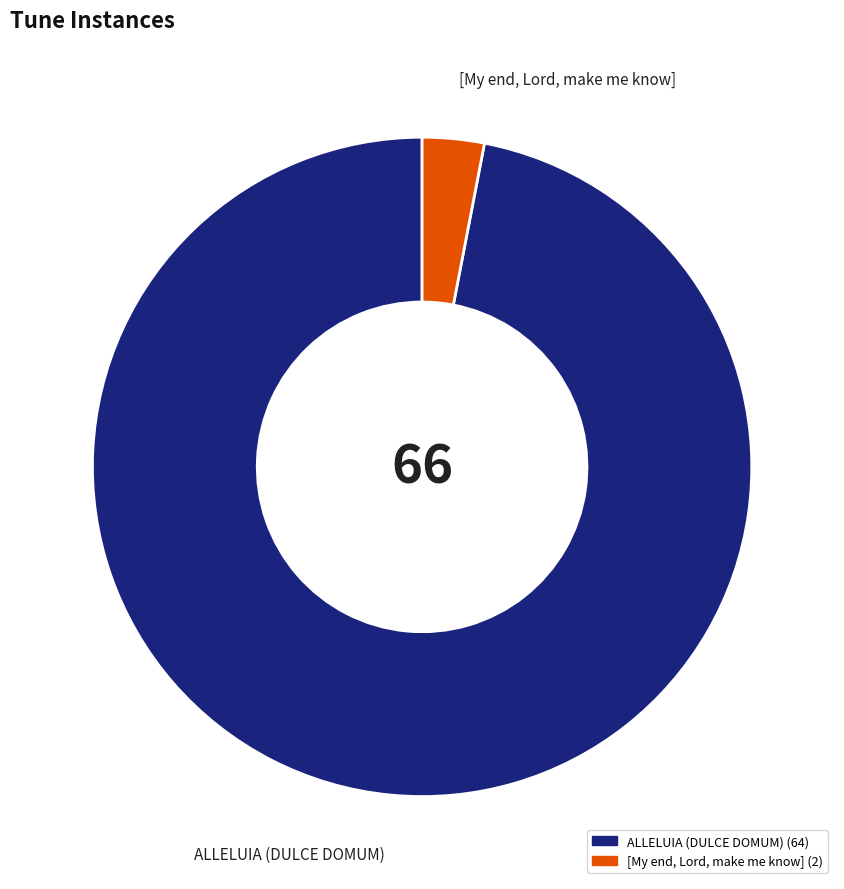

Is it true that ALLELUIA (DULCE DOMUM) is 89% of the pie?

False